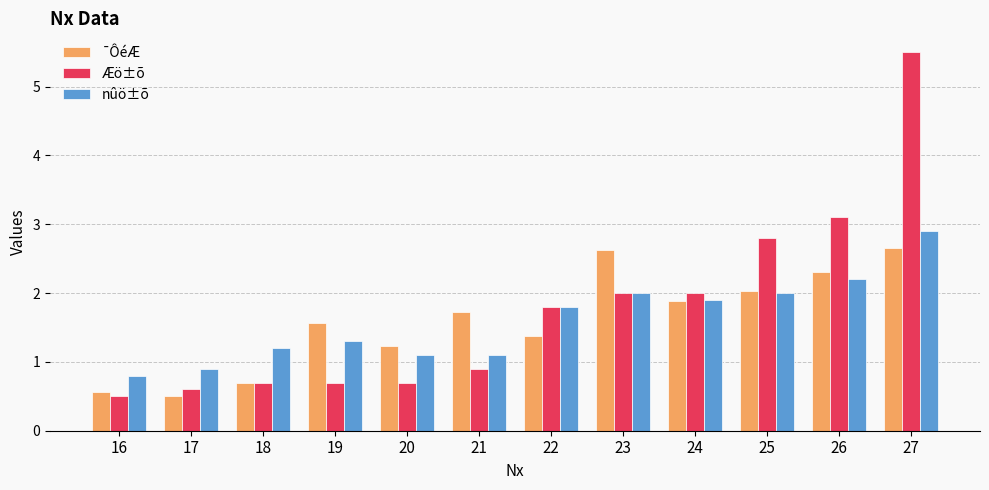

What is the average value of the Æö±õ series?

1.8